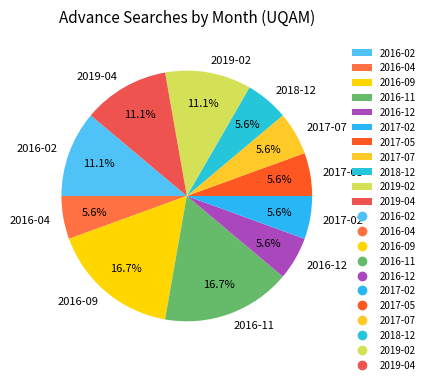

What percentage do 2016-12 and 2016-09 together represent?

22.2%